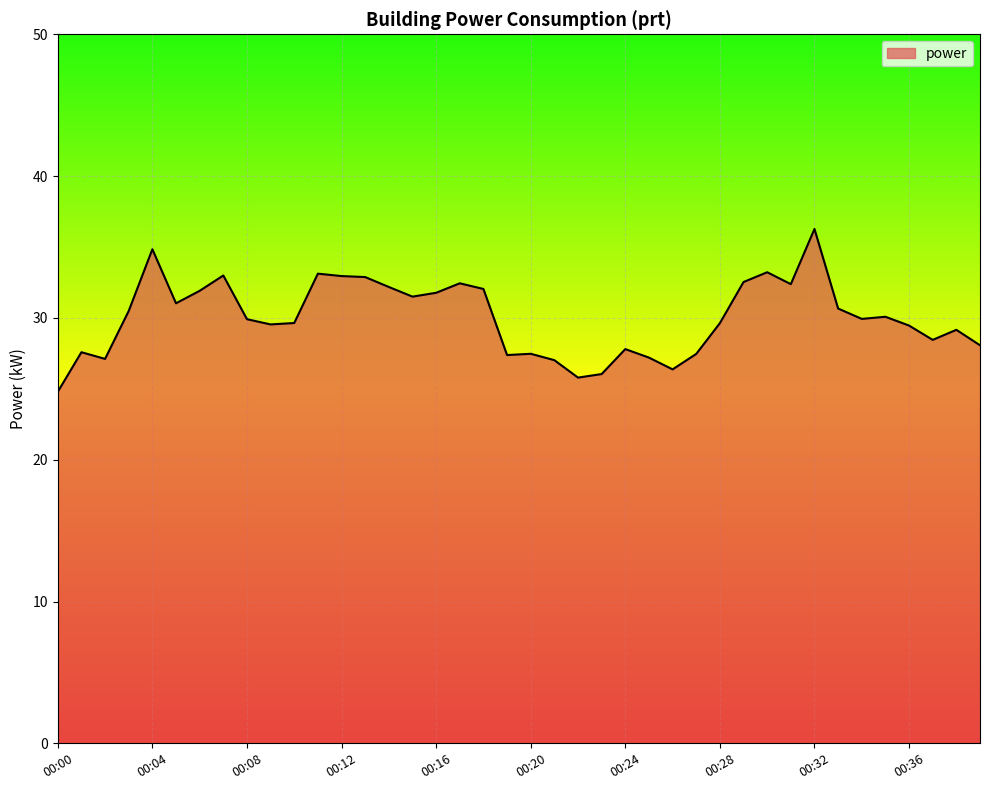

What is the difference between the maximum and minimum values?

11.5